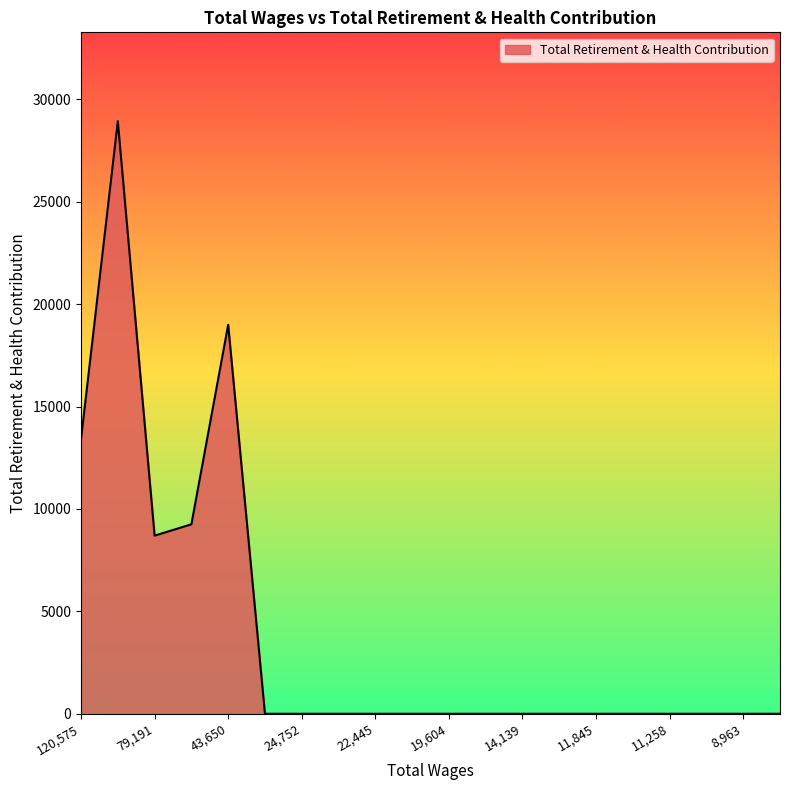

What is the difference between the maximum and minimum values?

28932